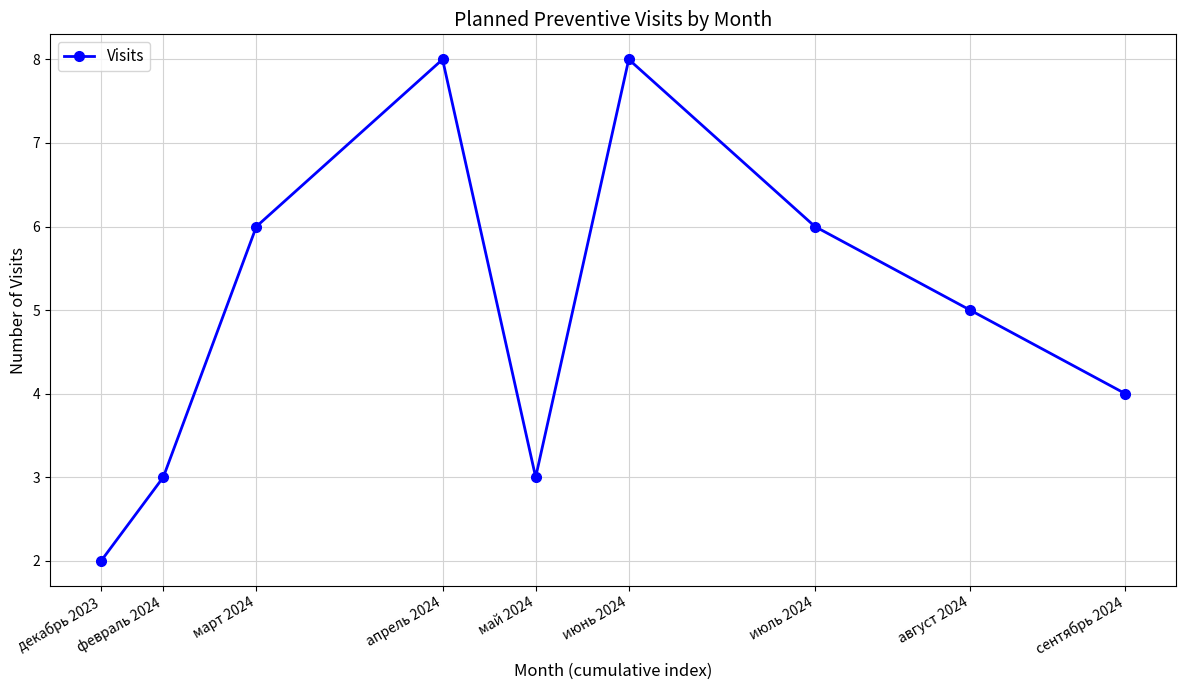

What is the minimum value shown in the chart?

2